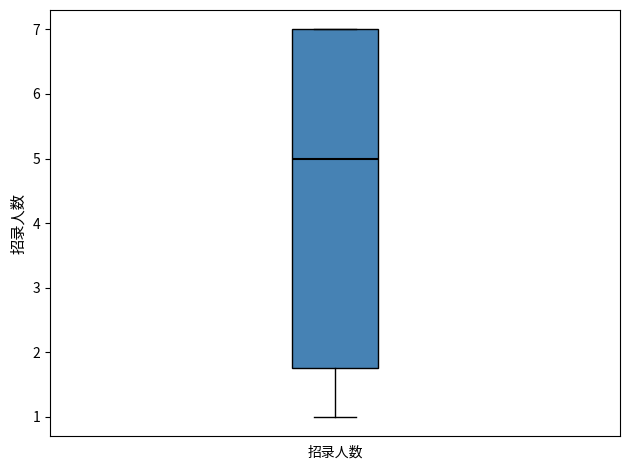

Read this box plot against the y-axis: the position of the median line, the range covered by the box, and the ends of both whiskers. The values are not printed on the chart, so give them approximately, as read against the axis.

median 5.0, box 1.8 to 7.0, whiskers 1.0 to 7.0